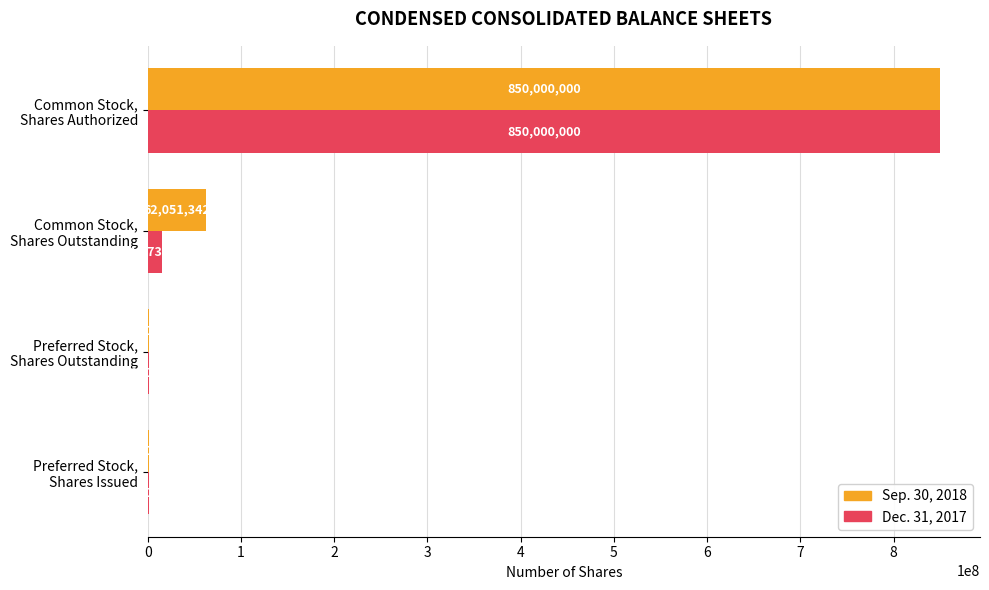

What is the maximum value for Dec. 31, 2017?

850000000